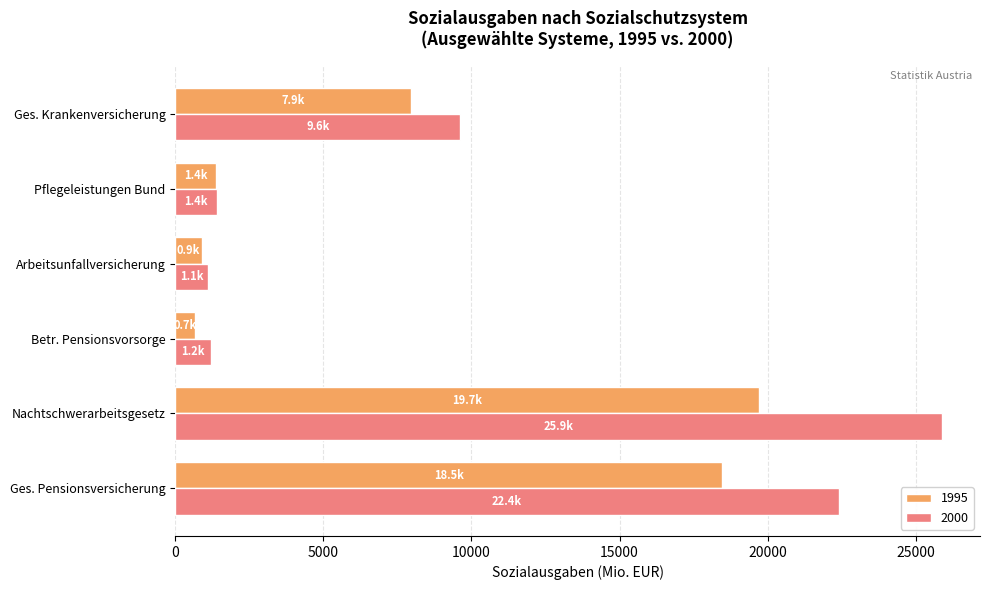

How many data points in 2000 are above 9626?

3